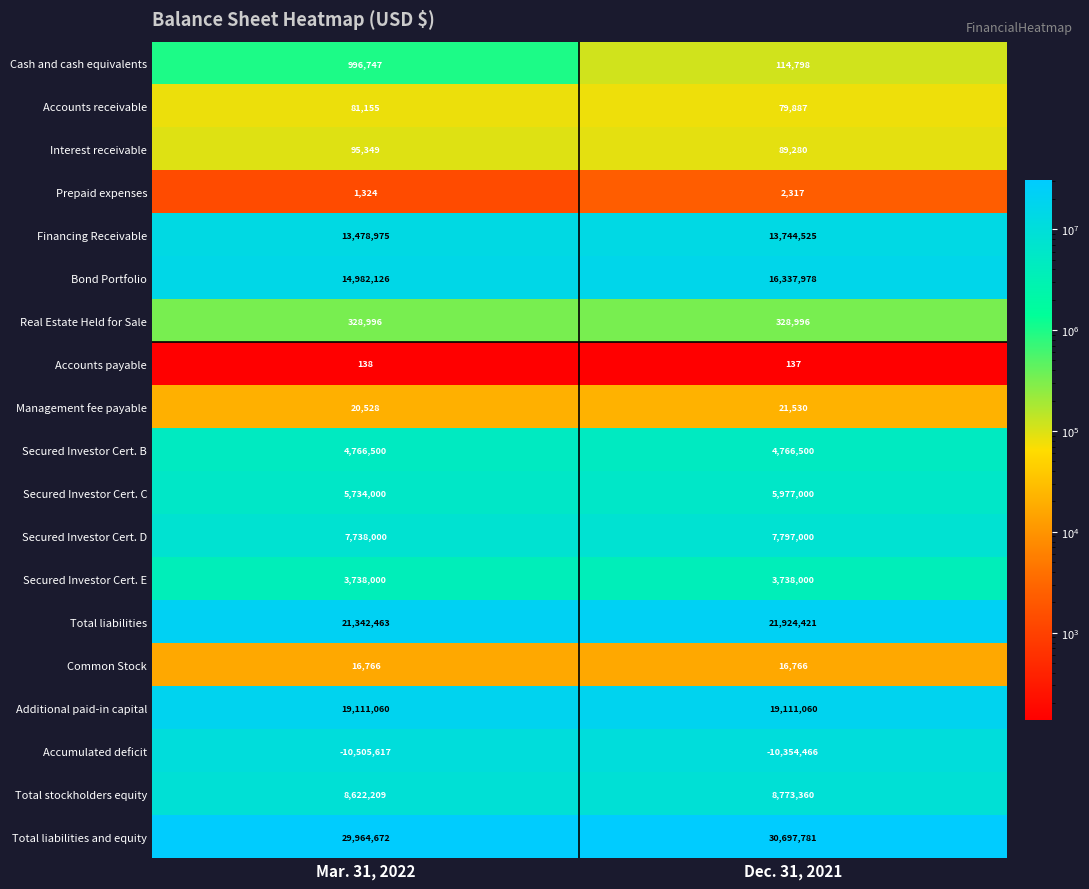

The Financing Receivable series shows 13478975 at Mar. 31, 2022. True or false?

True